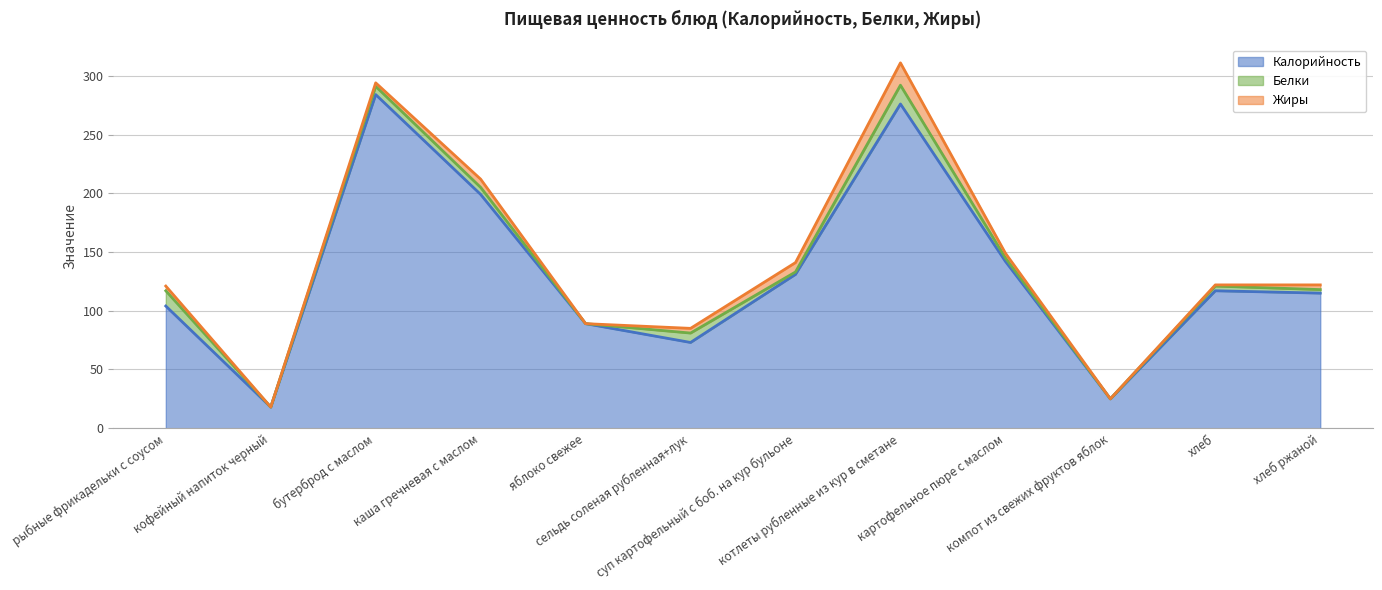

True or false: Калорийность and Жиры intersect in this chart.

False